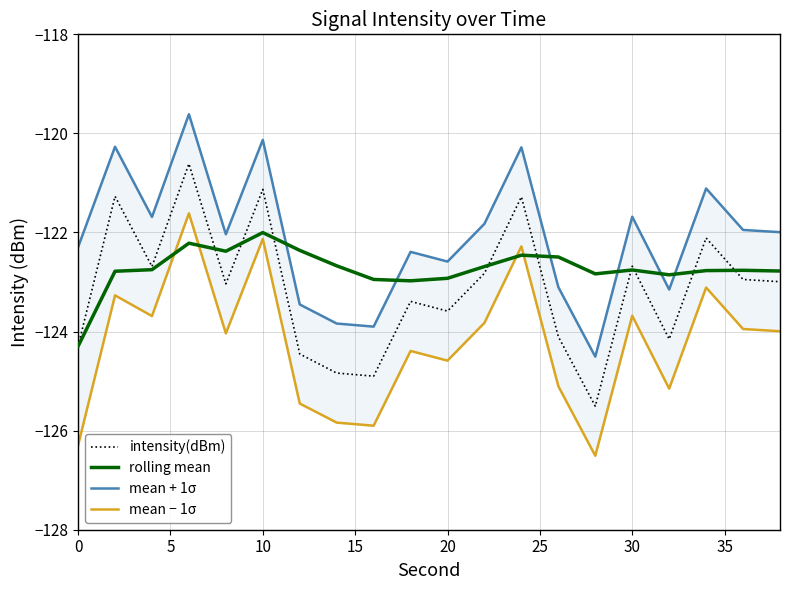

The value of intensity(dBm) at 0 is -26.8. True or false?

False